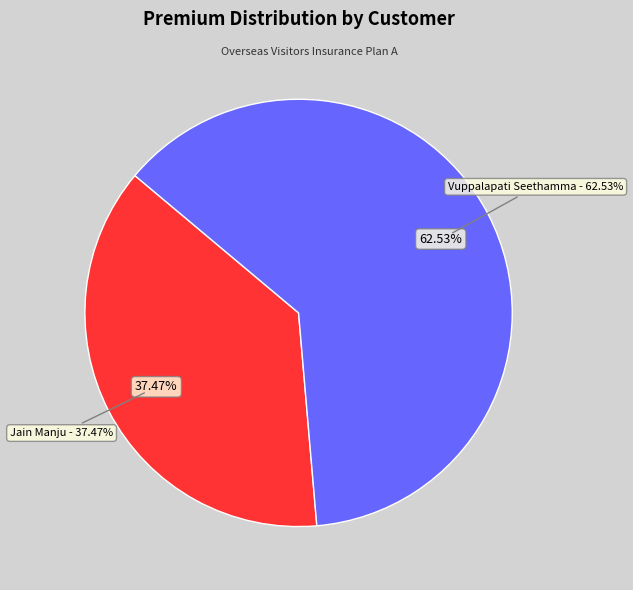

What is the change in value from Jain Manju to Vuppalapati Seethamma?

+346.7